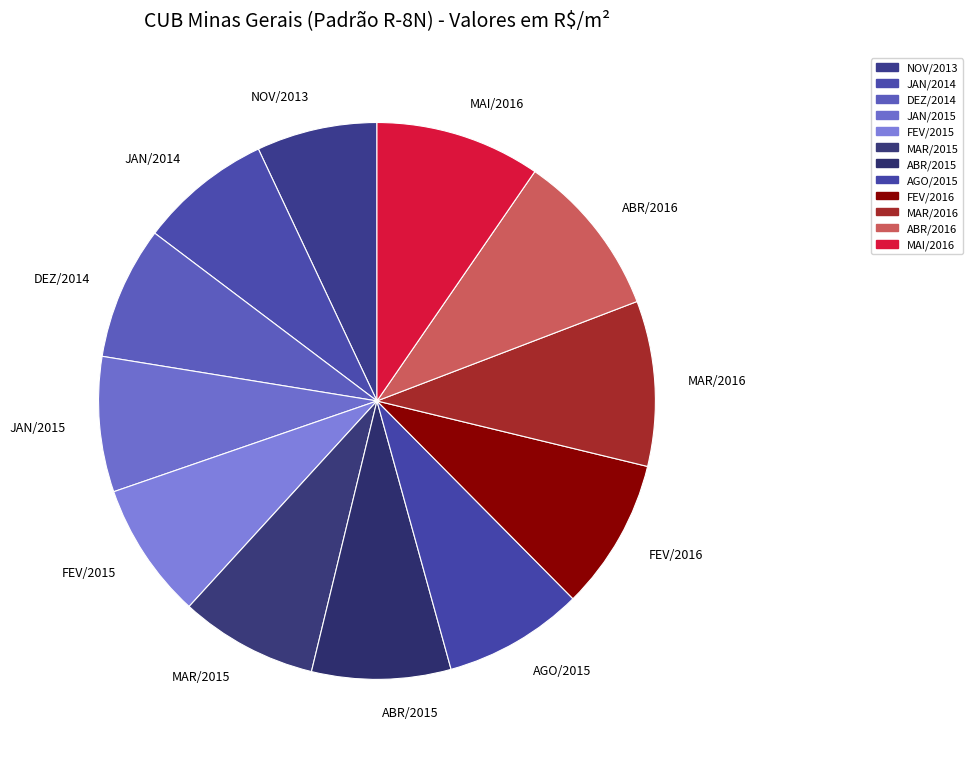

Which slice is the smallest?

NOV/2013